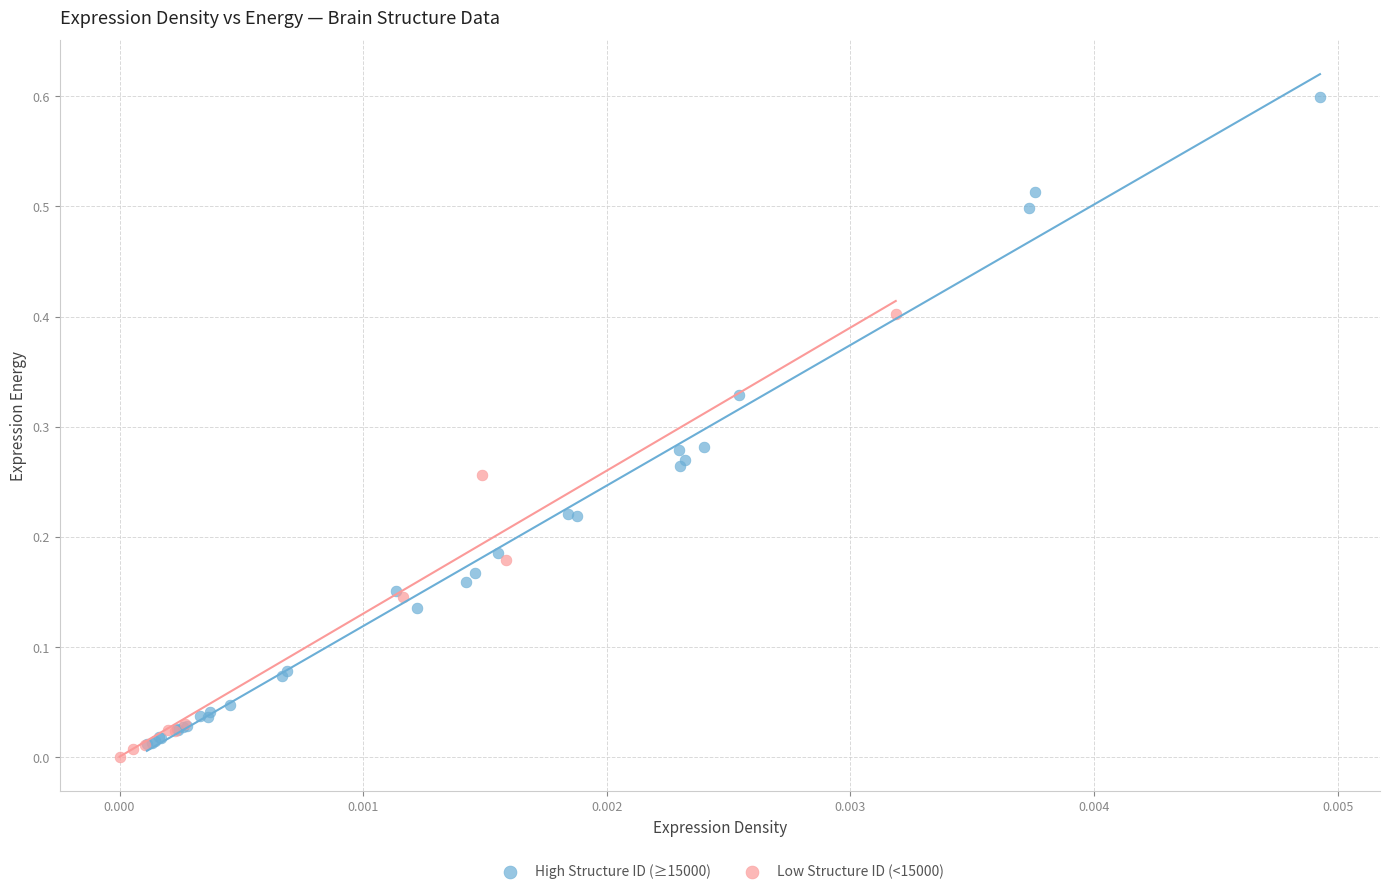

Which series has the largest Y range (max minus min)?

High Structure ID (≥15000)